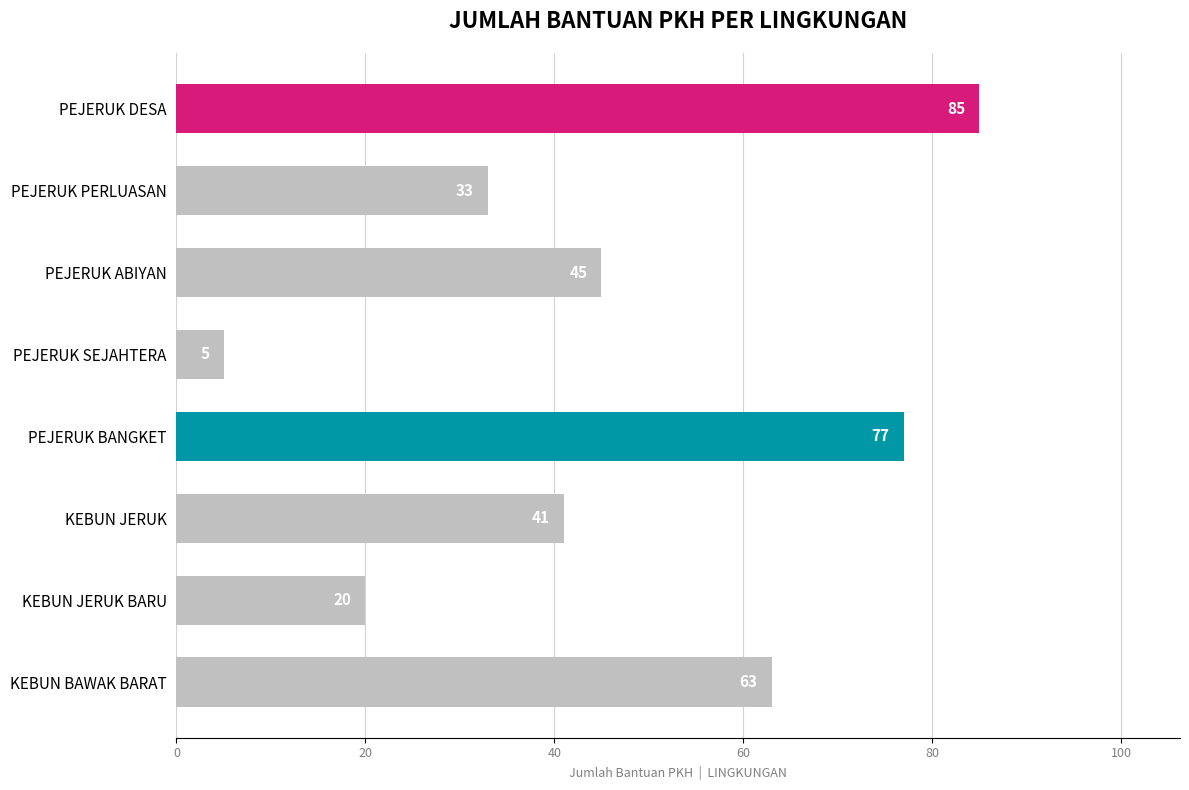

True or false: the data shows 85 at PEJERUK DESA.

True